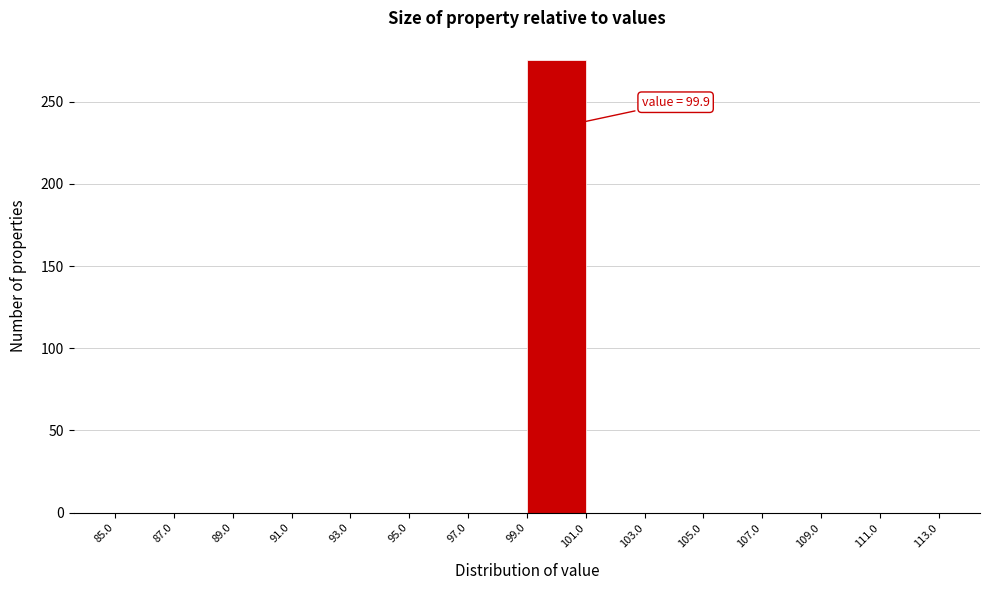

Over which range of the x-axis is the bar tallest?

99.0 to 101.0